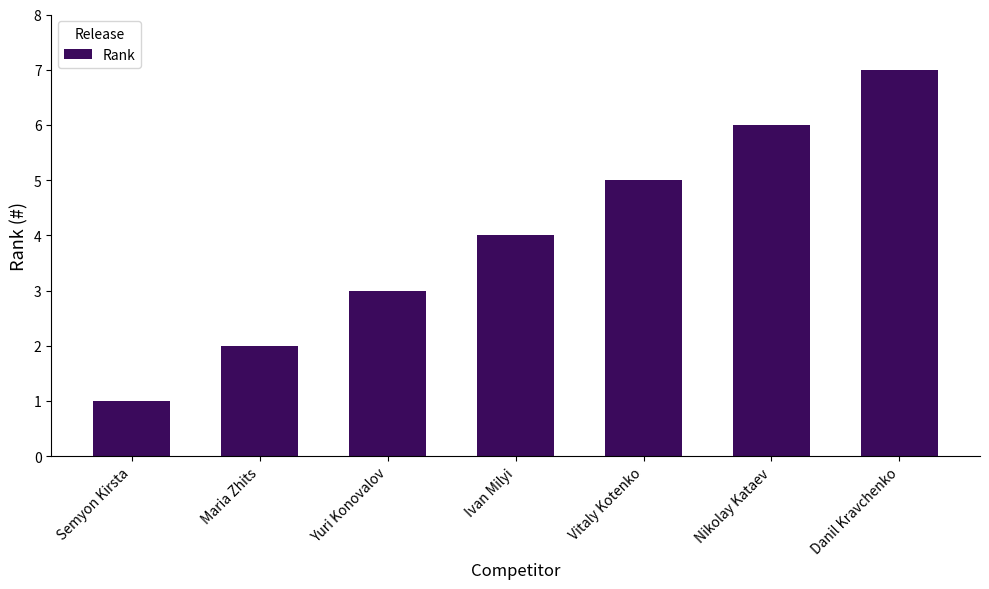

How many values are below 4?

3